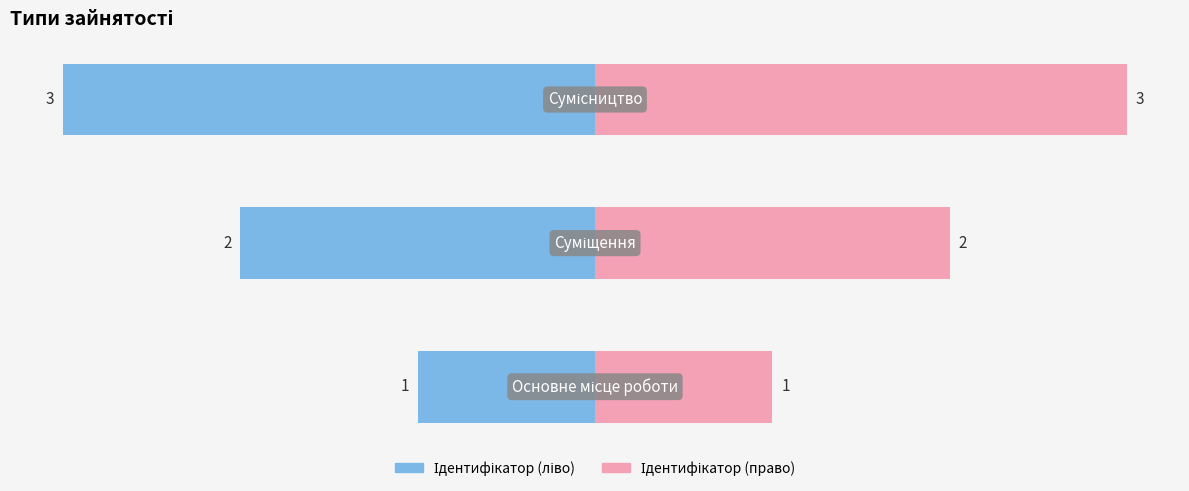

What is the difference between the second highest and minimum values?

1